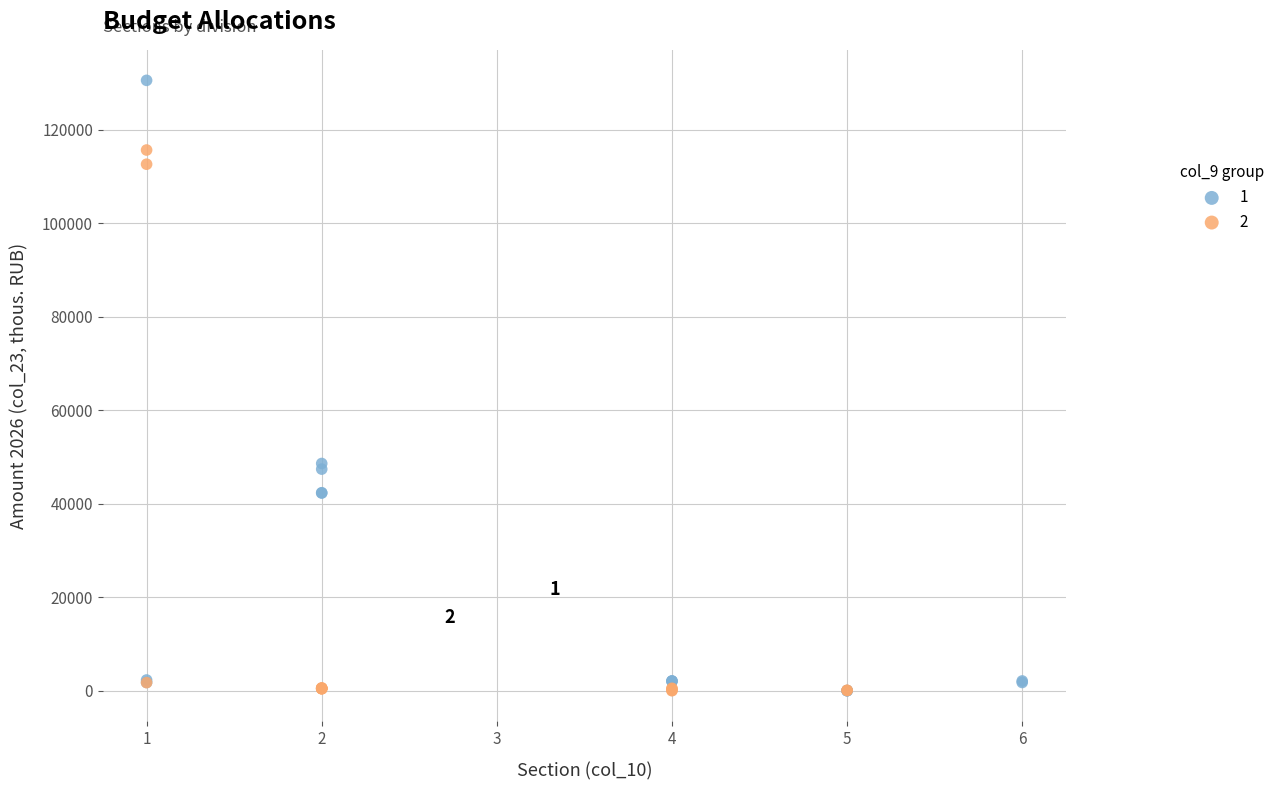

Which series has the widest spread of Y values?

1